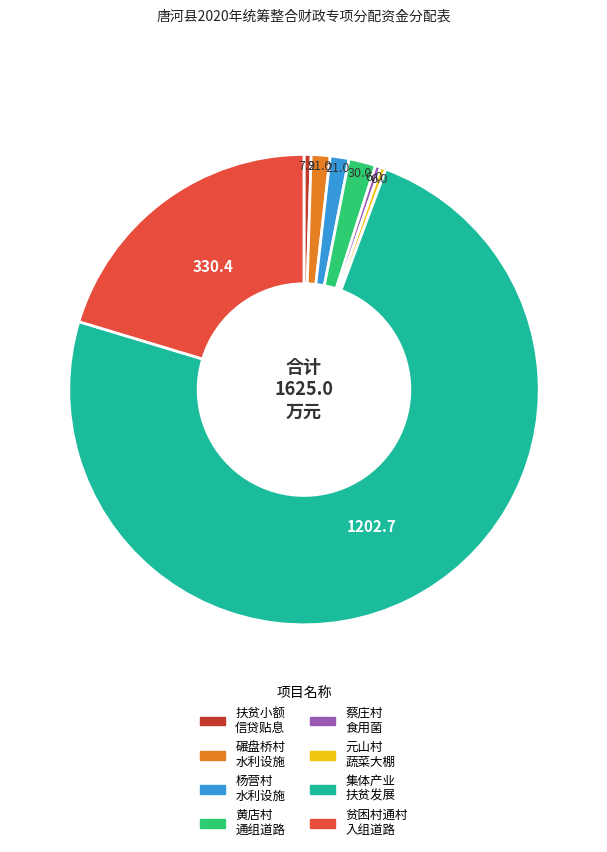

How many slices are in this pie chart?

8